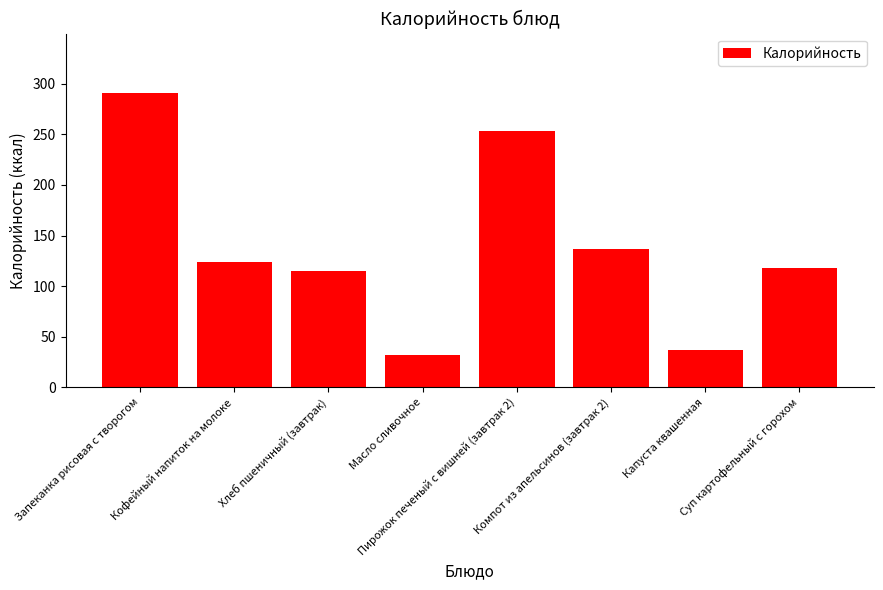

What is the value of the 6th bar from the left?

137.0